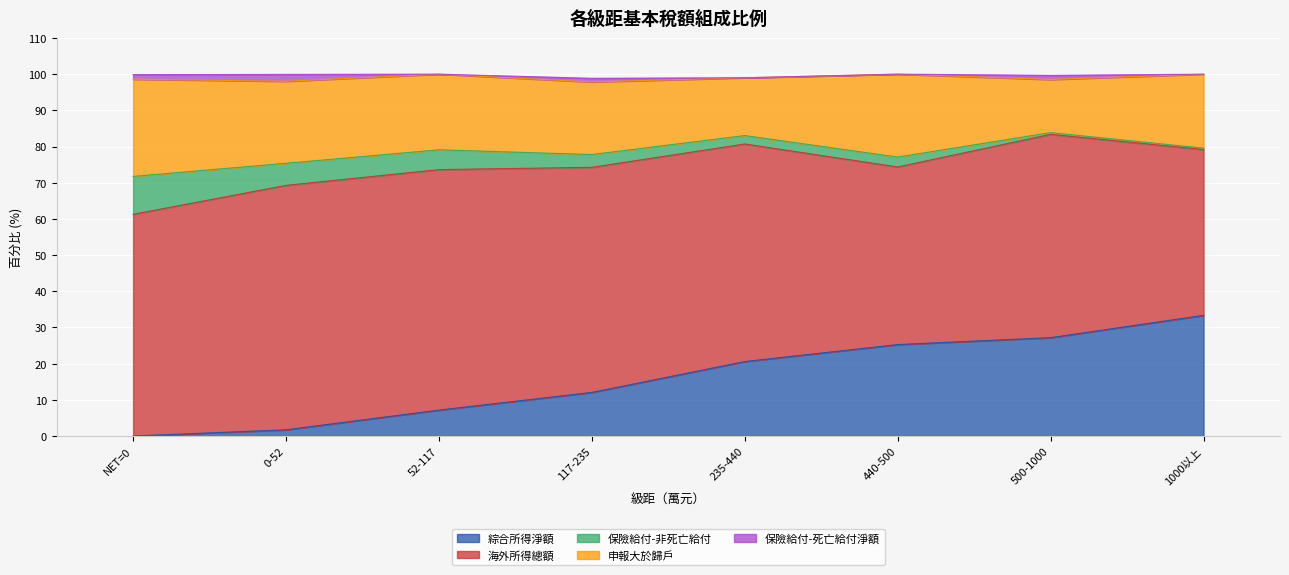

List the labels in order of 綜合所得淨額 value, smallest first.

NET=0, 0-52, 52-117, 117-235, 235-440, 440-500, 500-1000, 1000以上